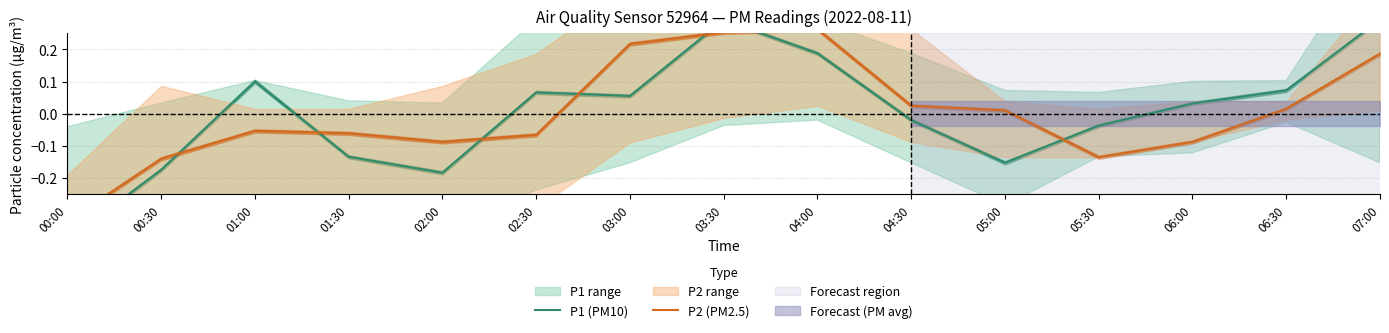

The P1 (PM10) series shows -0.2 at 02:00. True or false?

True